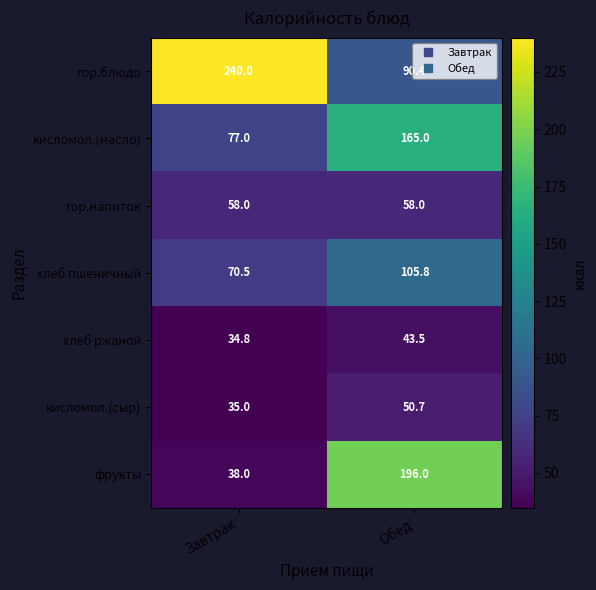

At how many categories does at least one series exceed 167?

2